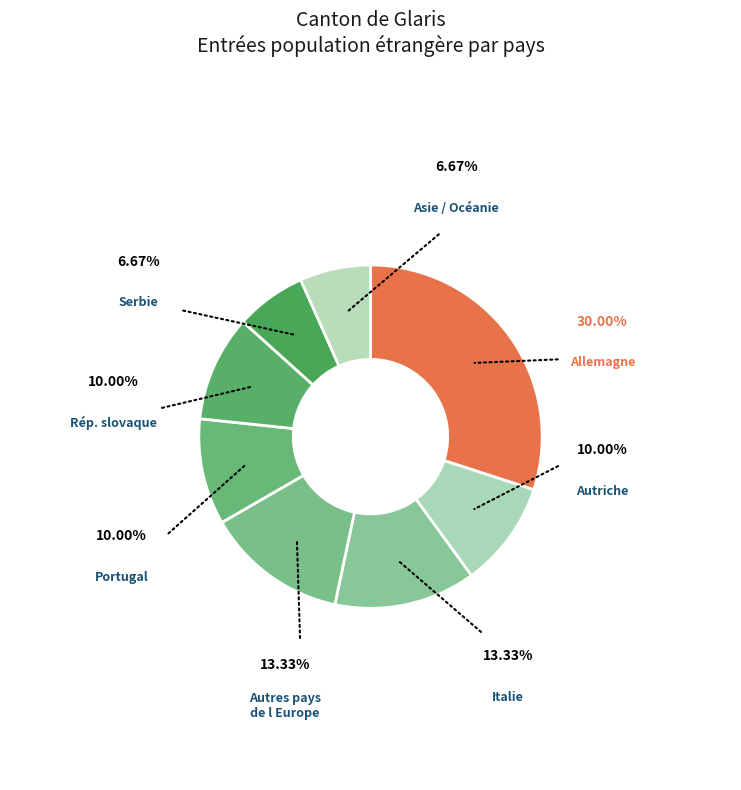

Count the number of slices in the pie.

8